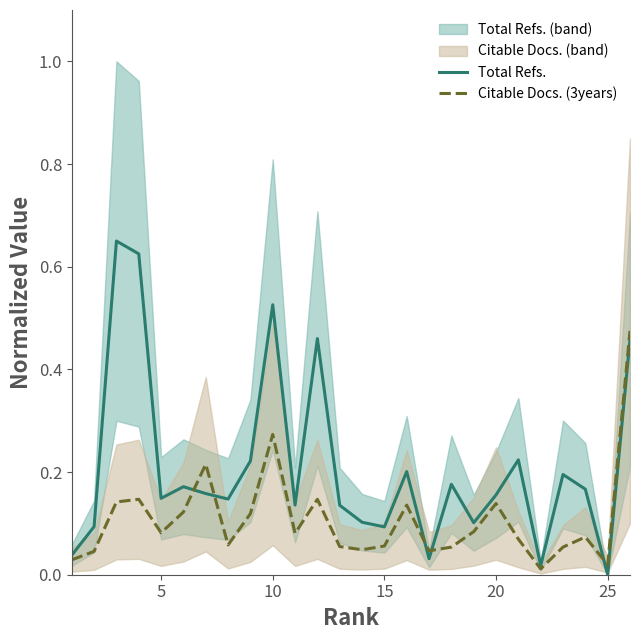

How many lines are shown in the chart?

2